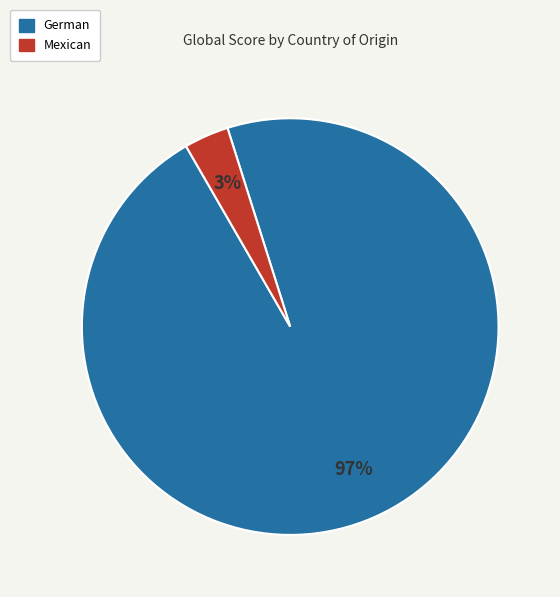

To the nearest percent, what is the average slice percentage?

50%